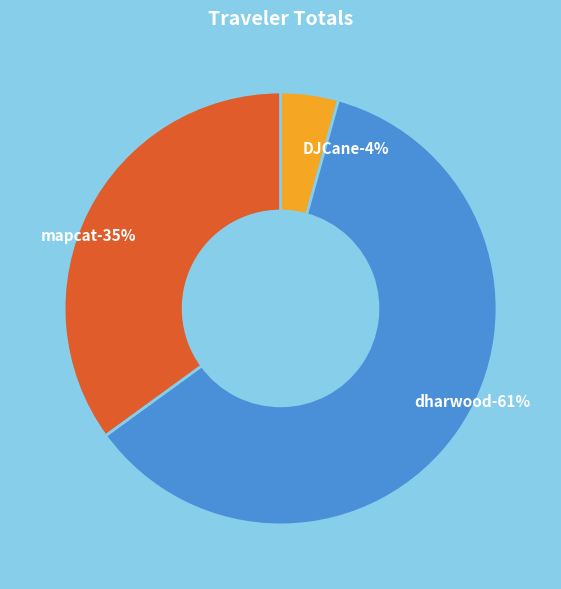

What is the largest slice in the pie chart?

dharwood